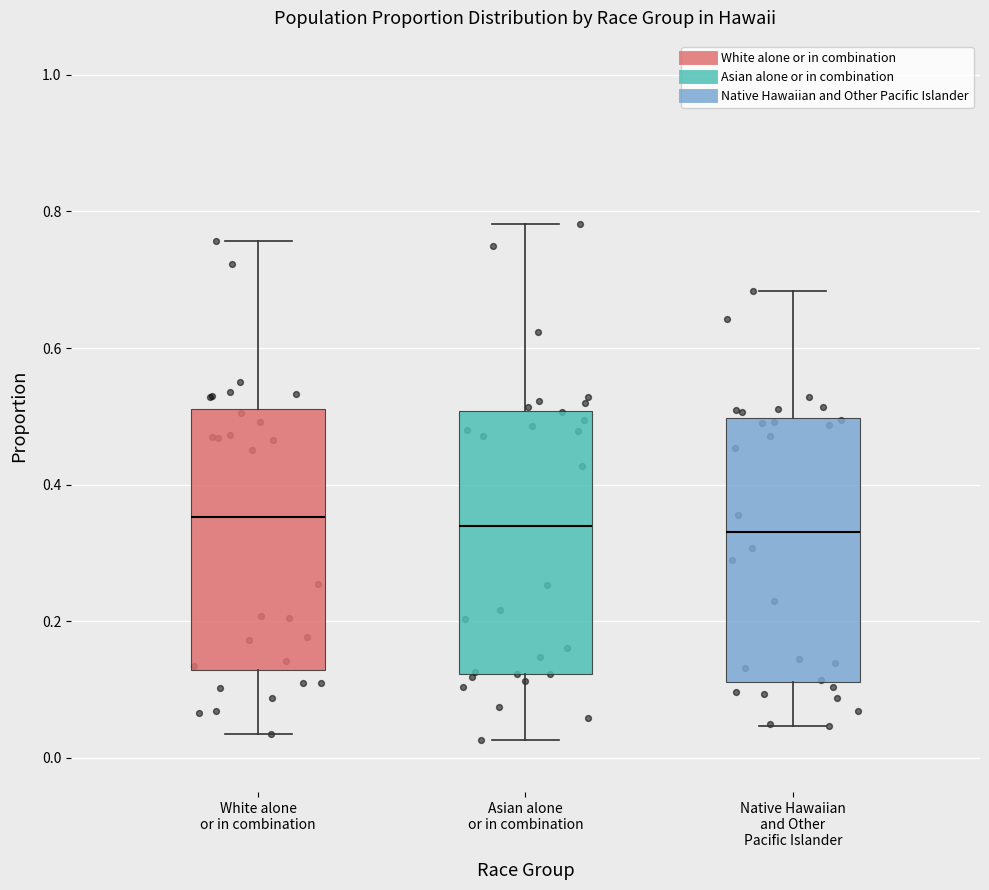

Reading left to right, read every box against the y-axis: the position of its median line, the range the box covers, and the ends of its whiskers. The values are not printed on the chart, so give them approximately, as read against the axis.

White alone or in combination: median 0.36, box 0.12 to 0.52, whiskers 0.04 to 0.76
Asian alone or in combination: median 0.34, box 0.12 to 0.50, whiskers 0.02 to 0.78
Native Hawaiian and Other Pacific Islander: median 0.34, box 0.12 to 0.50, whiskers 0.04 to 0.68